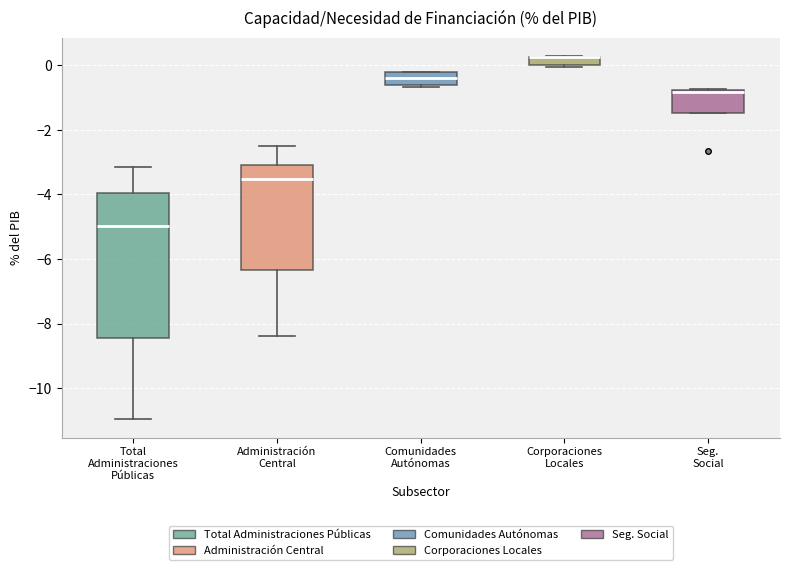

Which box is the tallest, from its lower edge to its upper edge?

Total Administraciones Públicas